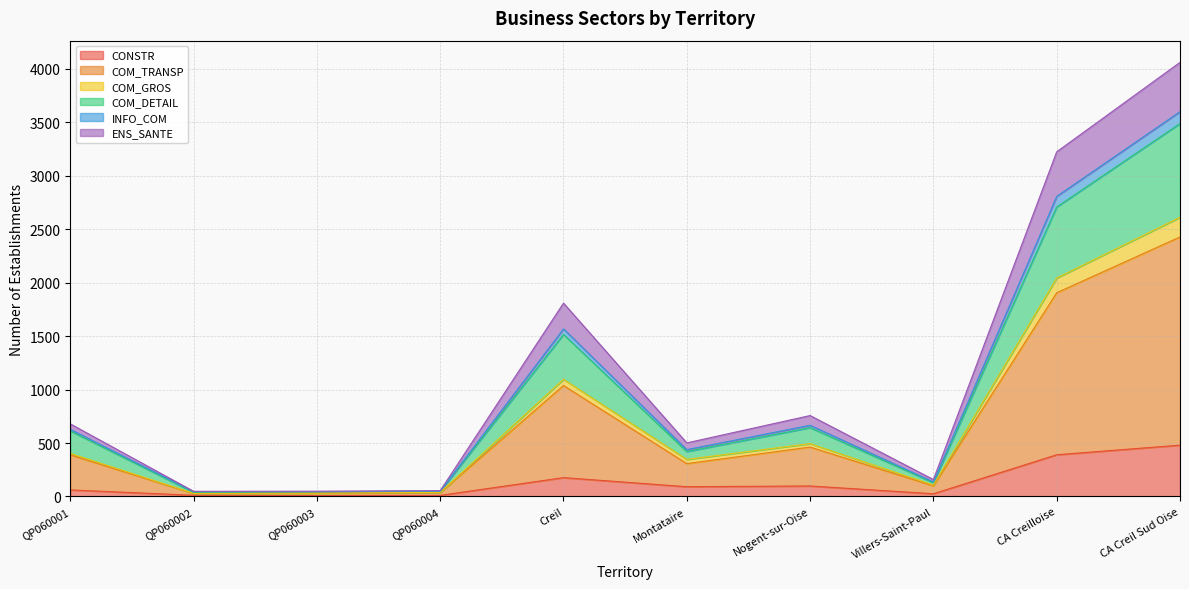

Which has a higher value, Villers-Saint-Paul or CA Creilloise?

CA Creilloise